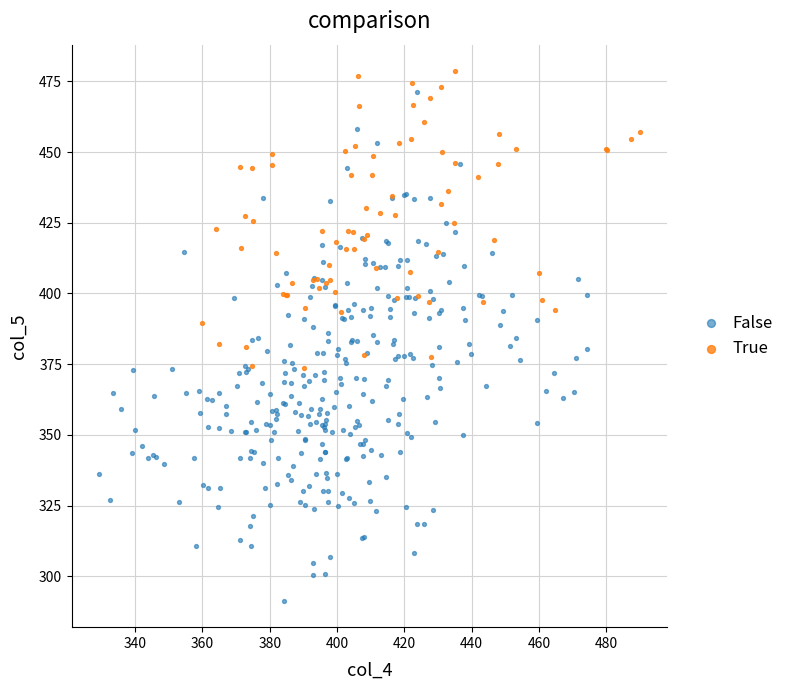

Which series contains the lowest Y value?

False